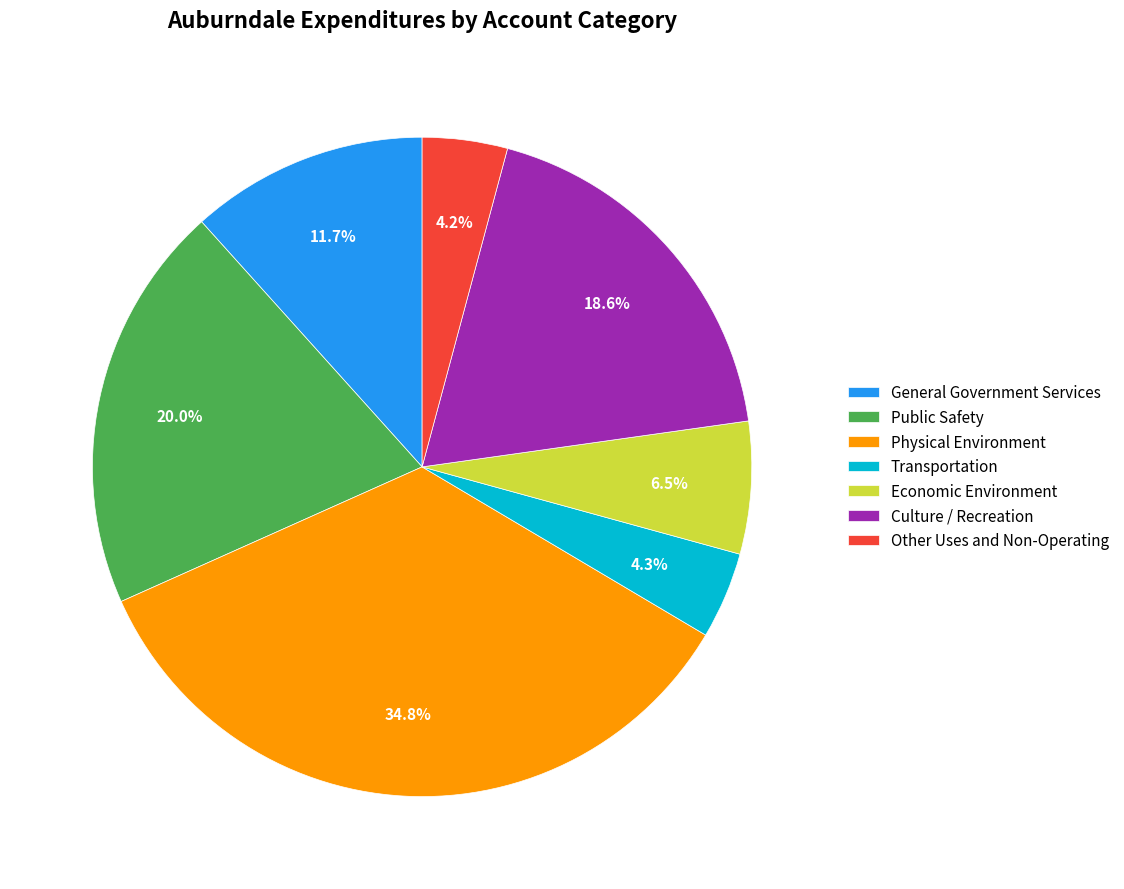

True or false: General Government Services accounts for 12% of the total.

True